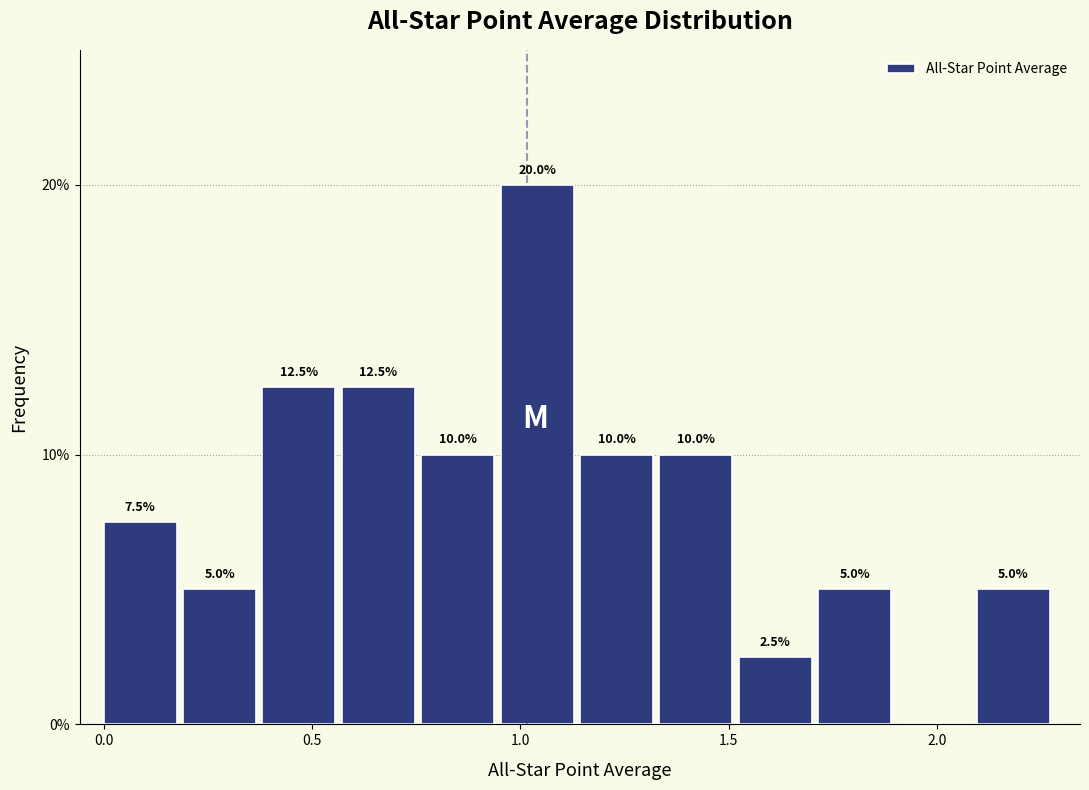

Read against the x-axis, roughly where is the centre of the tallest bar?

1.05